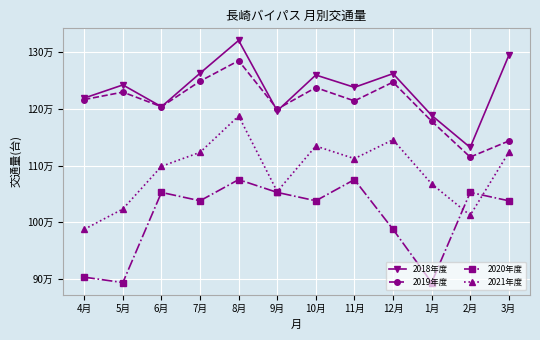

The 2020年度 series shows 893699 at 5月. True or false?

True